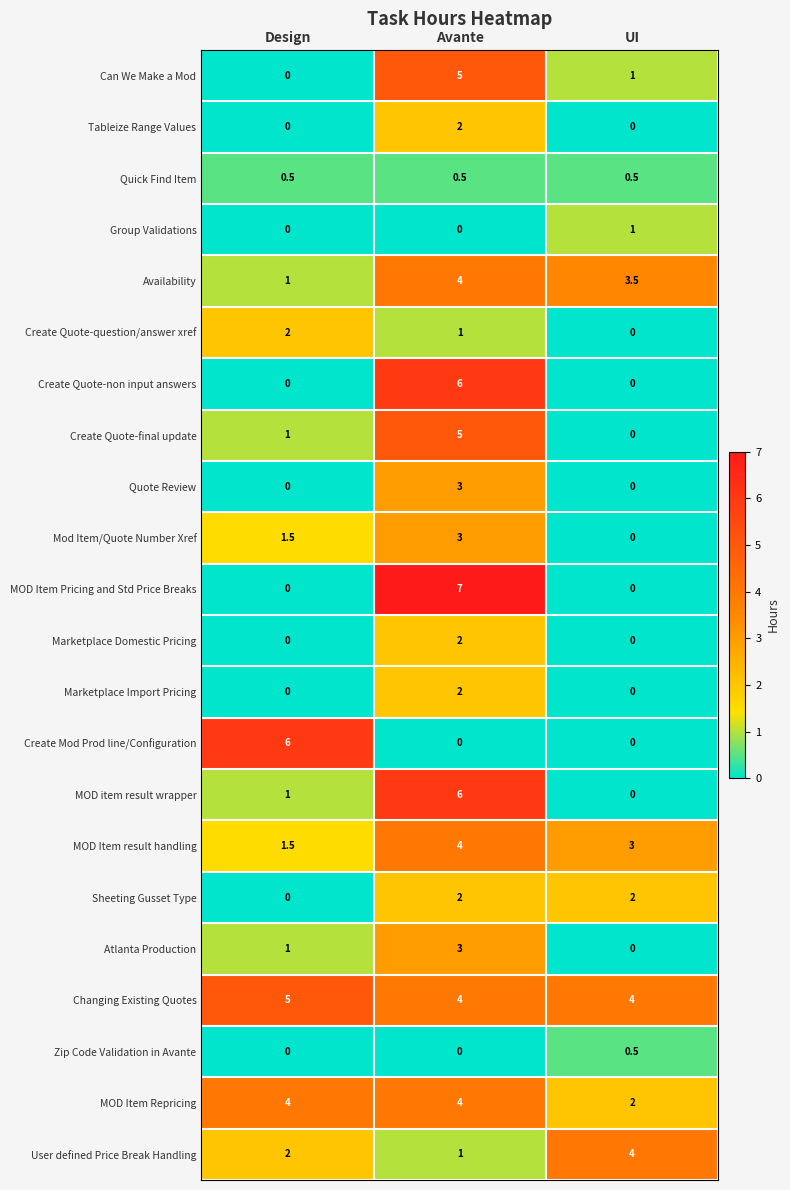

What is the difference between the highest and lowest values at Design?

6.0